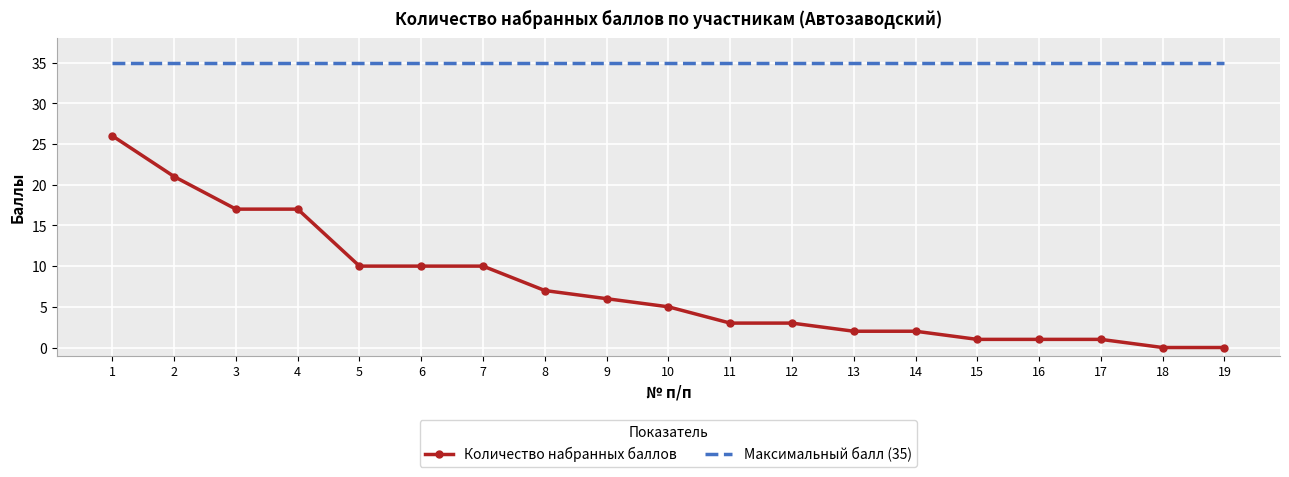

Rank the series at 13 from lowest to highest value.

Количество набранных баллов, Максимальный балл (35)